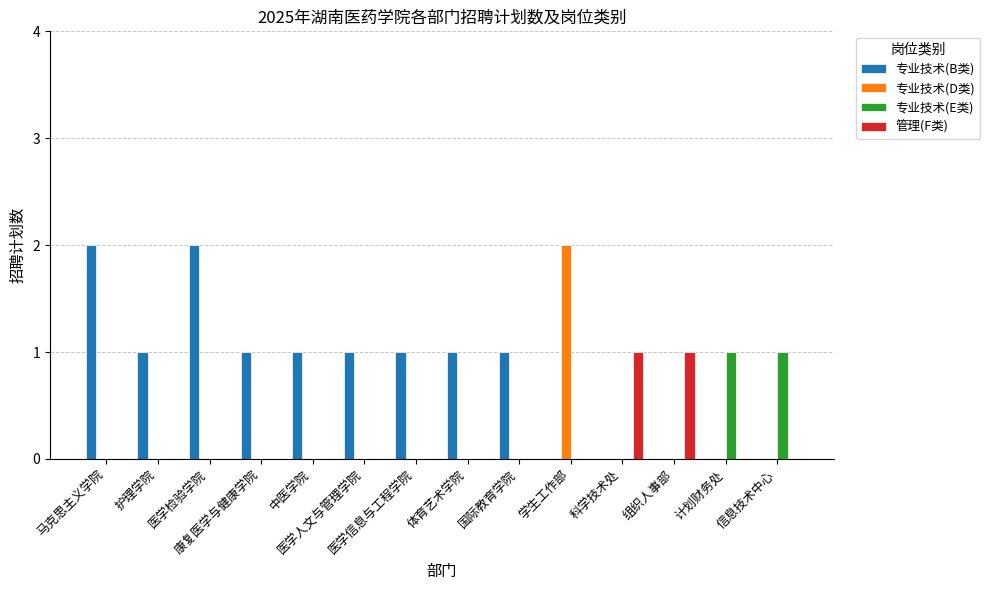

Which series has the largest total across all categories?

专业技术(B类)